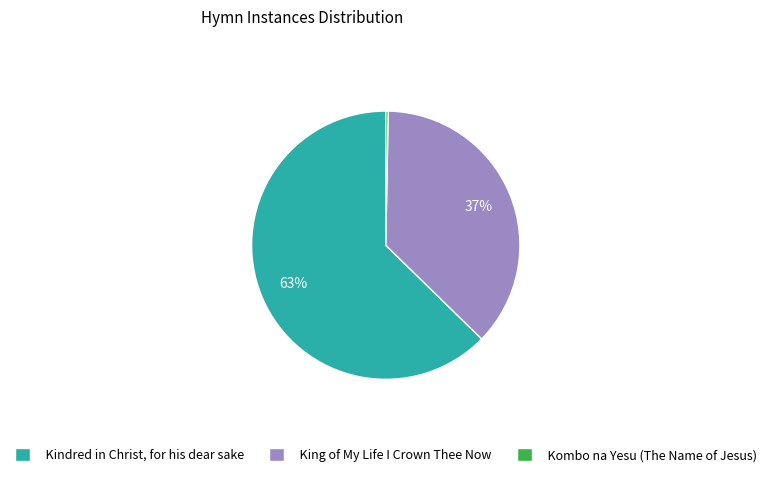

The Kombo na Yesu (The Name of Jesus) slice represents 0% of the pie. True or false?

True